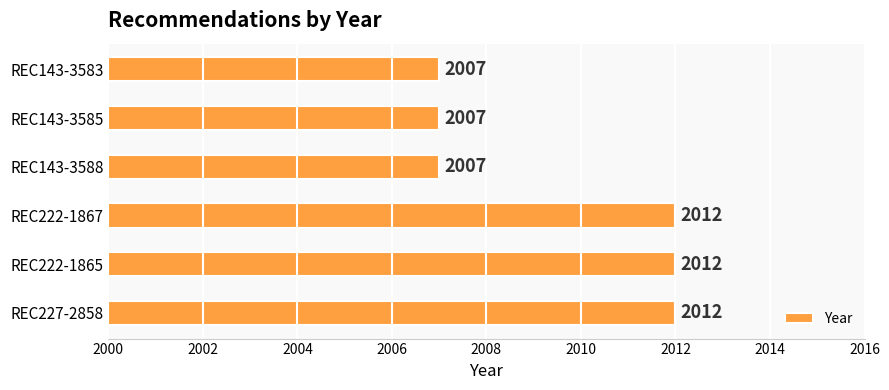

The value at REC143-3585 is 2007. True or false?

True